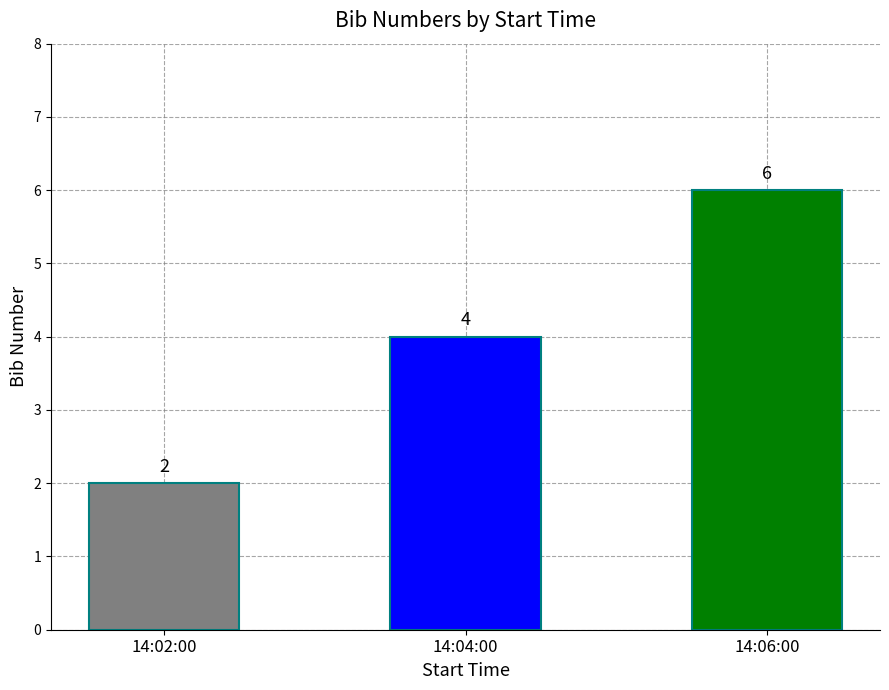

Read the value at 14:06:00.

6